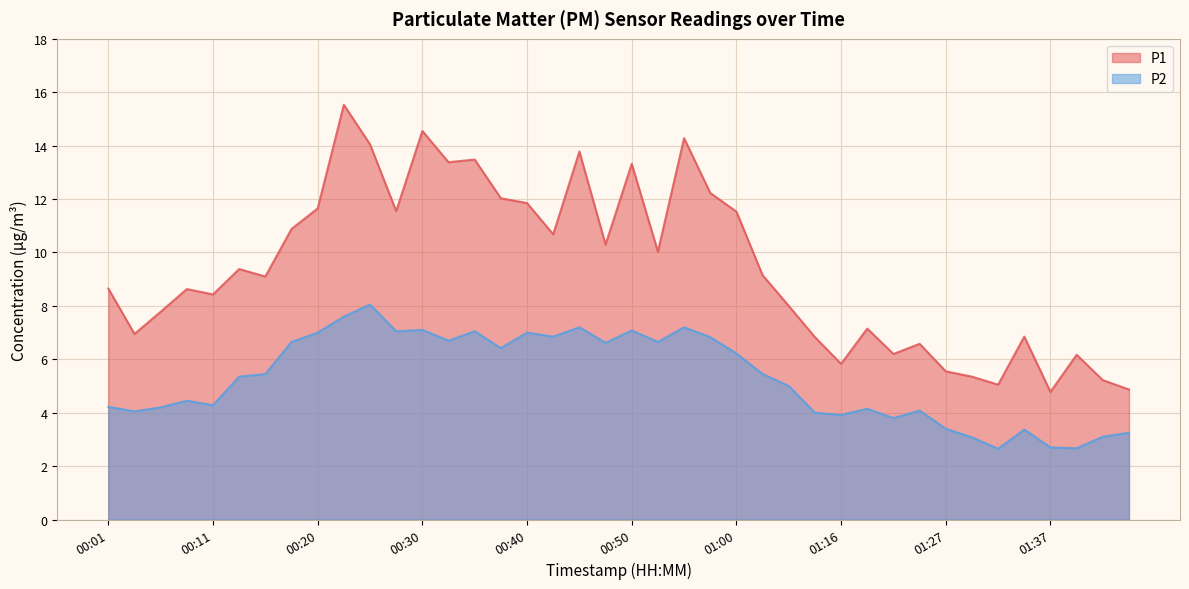

Reading left to right, what are all the values shown in this chart?

P1: 8.7	7.0	7.8	8.6	8.4	9.4	9.1	10.9	11.7	15.5	14.1	11.6	14.6	13.4	13.5	12.0	11.8	10.7	13.8	10.3	13.3	10.0	14.3	12.2	11.5	9.2	8.0	6.8	5.8	7.2	6.2	6.6	5.5	5.3	5.0	6.8	4.8	6.2	5.2	4.9
P2: 4.2	4.0	4.2	4.5	4.3	5.3	5.5	6.7	7.0	7.6	8.1	7.0	7.1	6.7	7.0	6.4	7.0	6.8	7.2	6.6	7.1	6.7	7.2	6.8	6.2	5.5	5.0	4.0	3.9	4.2	3.8	4.1	3.4	3.1	2.6	3.4	2.7	2.7	3.1	3.2